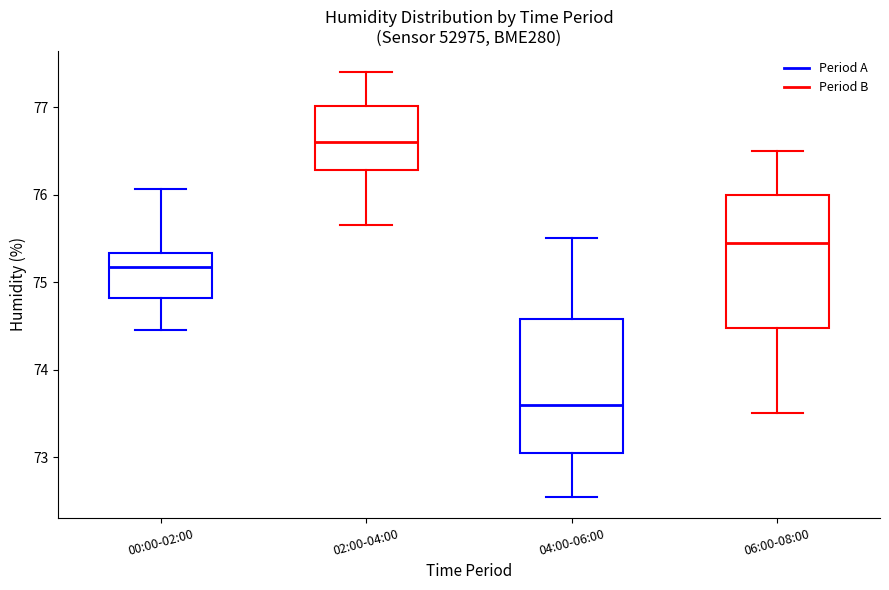

Where does the lower whisker of the box for 02:00-04:00 end on the y-axis? The values are not printed on the chart, so give them approximately, as read against the axis.

75.7